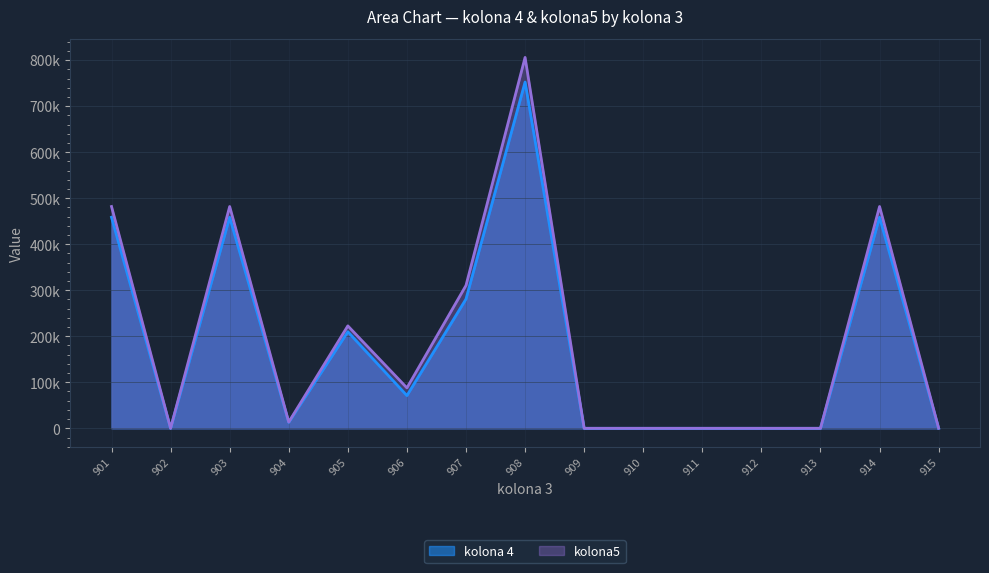

What is the difference between the kolona 4 values at 907 and 910?

280903